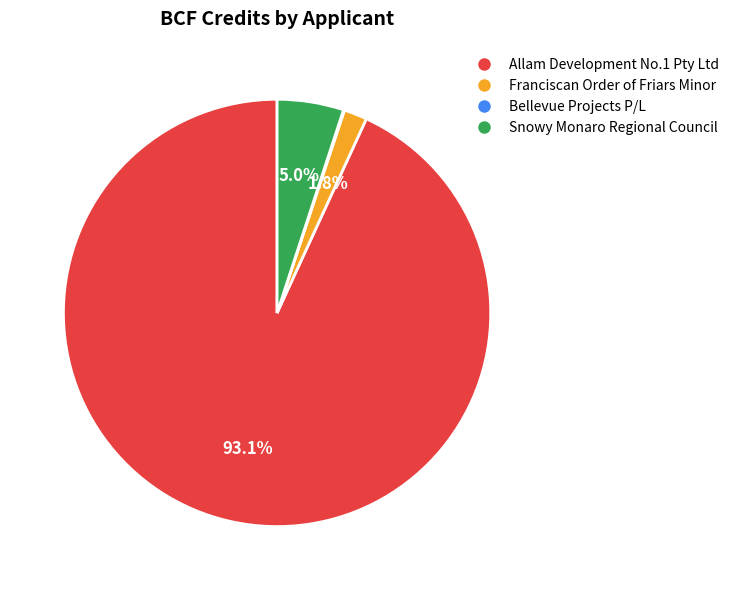

To the nearest percent, what portion does Snowy Monaro Regional Council represent?

5%